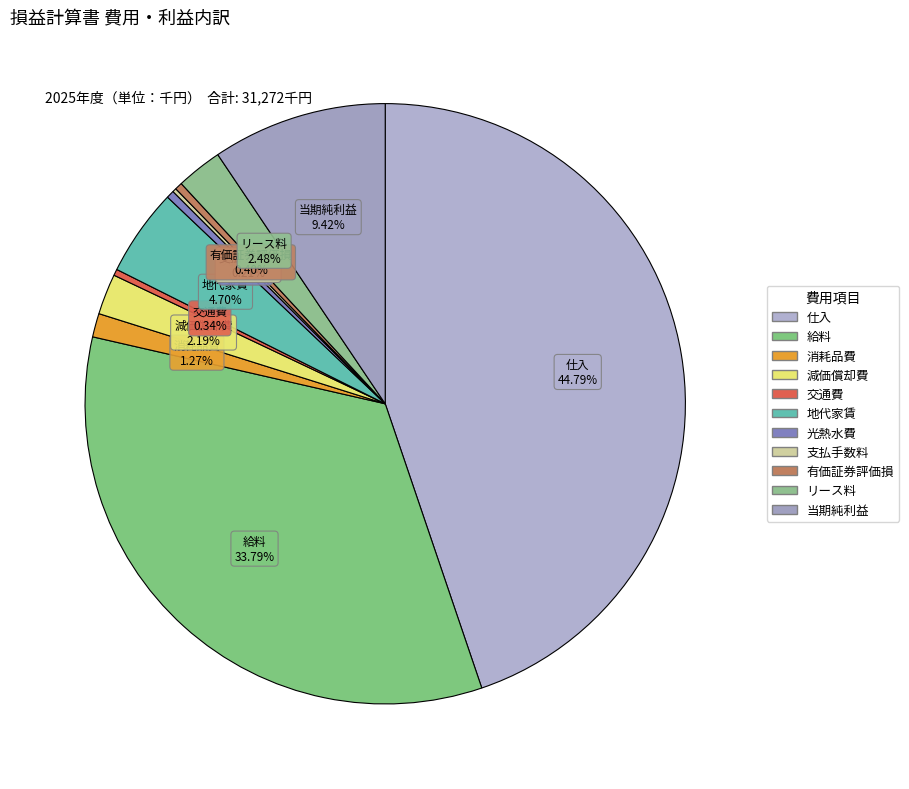

To the nearest percent, what portion does 仕入 represent?

45%